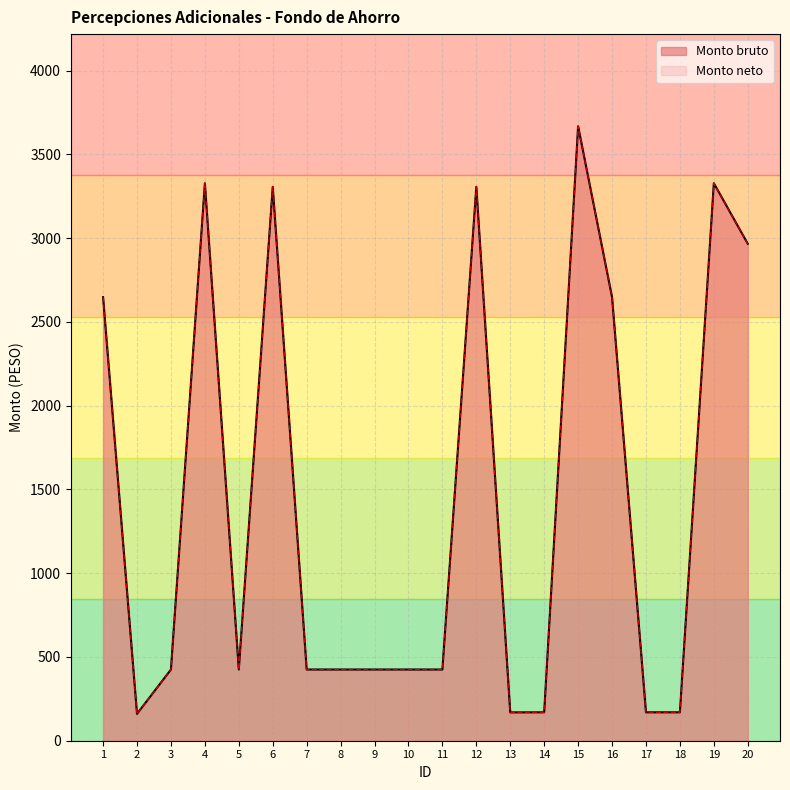

Count the number of categories in the chart.

20